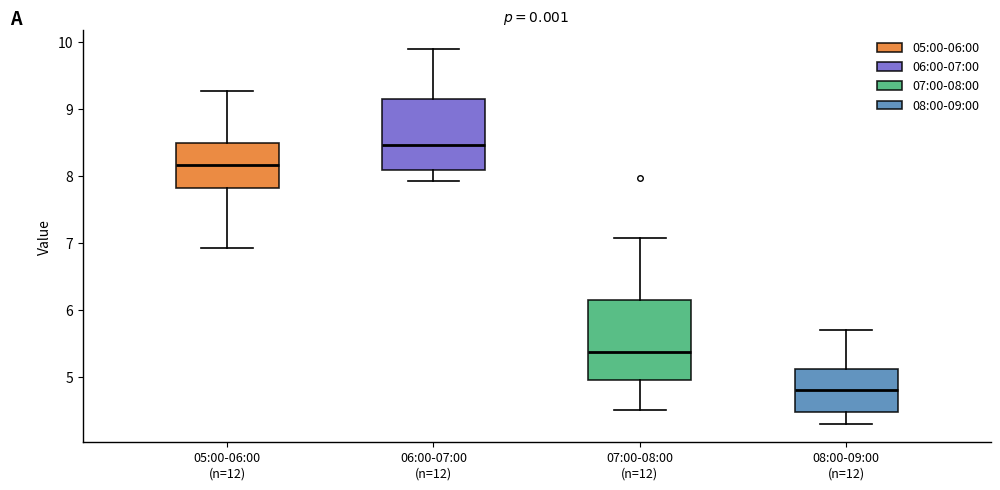

Reading left to right, transcribe this box plot: for each box, give where its median line is, the range the box spans, and where its two whiskers end, as read against the y-axis. The values are not printed on the chart, so give them approximately, as read against the axis.

05:00-06:00 (n=12): median 8.2, box 7.8 to 8.5, whiskers 6.9 to 9.3
06:00-07:00 (n=12): median 8.5, box 8.1 to 9.2, whiskers 7.9 to 9.9
07:00-08:00 (n=12): median 5.4, box 5.0 to 6.1, whiskers 4.5 to 7.1
08:00-09:00 (n=12): median 4.8, box 4.5 to 5.1, whiskers 4.3 to 5.7